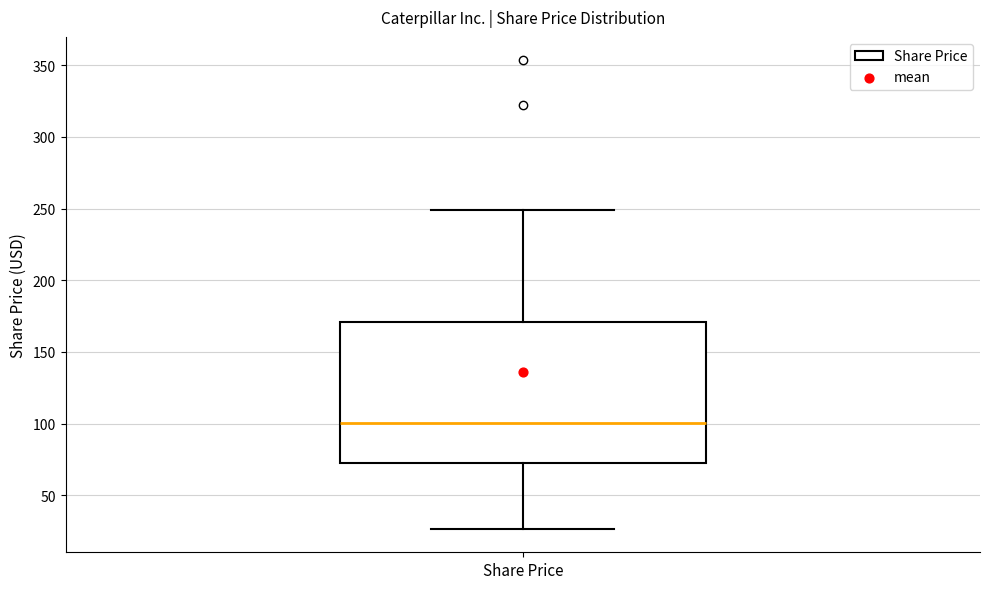

Read this box plot against the y-axis: the position of the median line, the range covered by the box, and the ends of both whiskers. The values are not printed on the chart, so give them approximately, as read against the axis.

median 100, box 75 to 170, whiskers 25 to 250